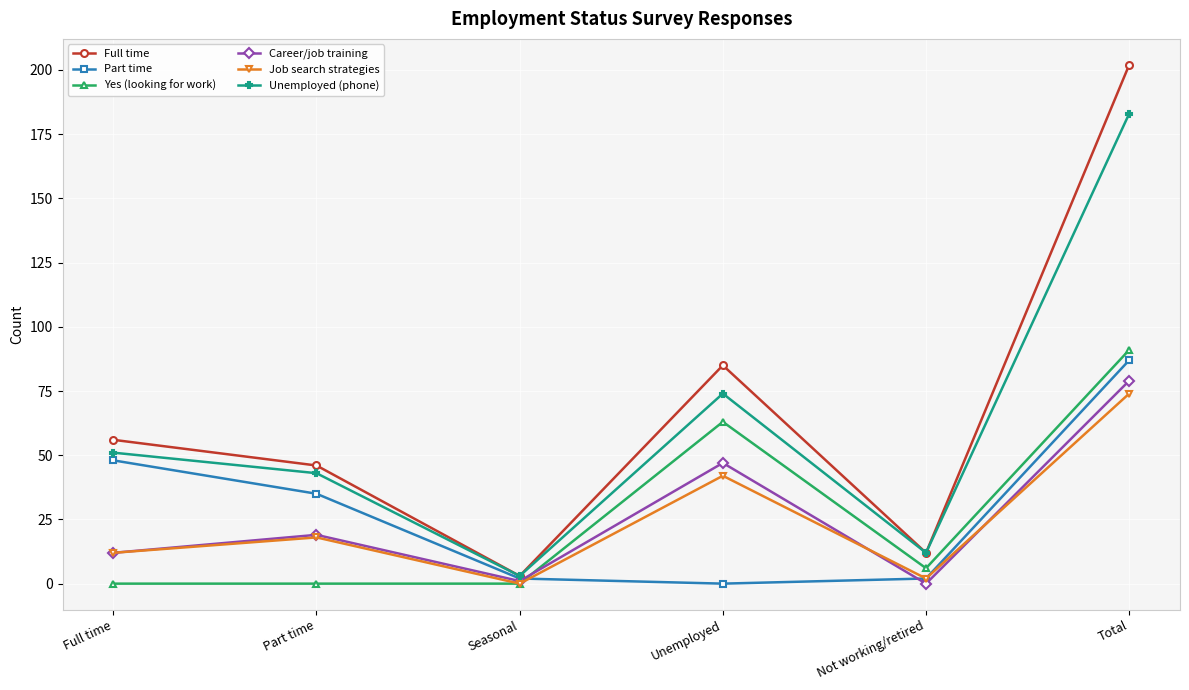

True or false: Unemployed (phone) and Job search strategies cross at least once.

False